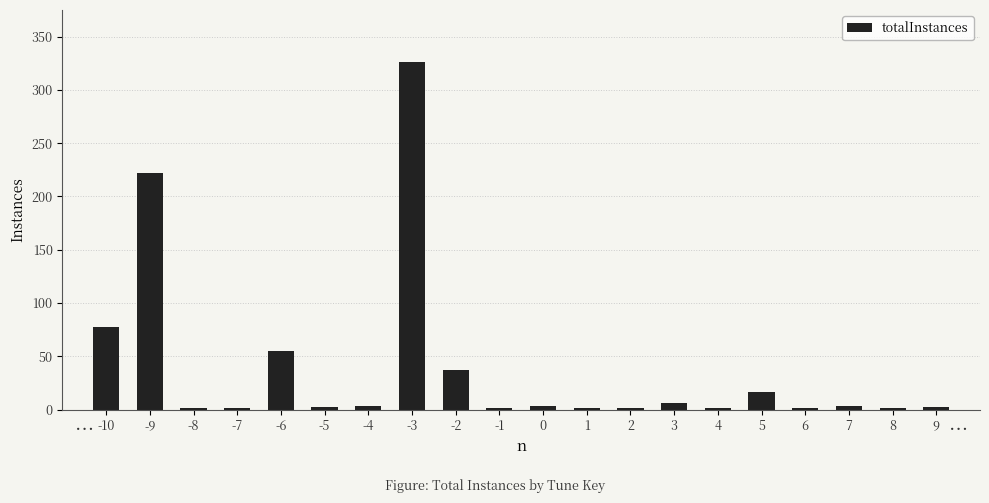

Are the bars grouped side by side (vs. stacked)?

No